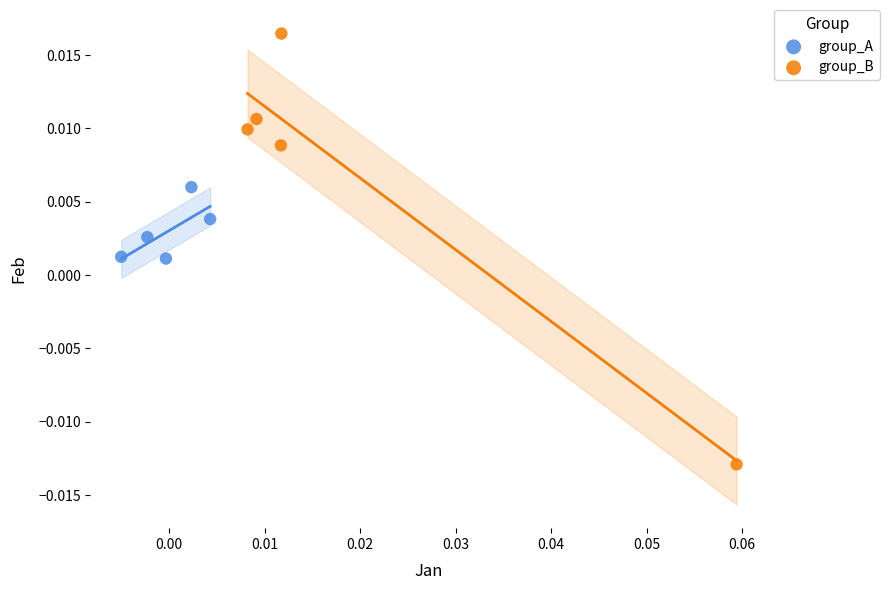

Which series reaches the minimum Y coordinate?

group_B